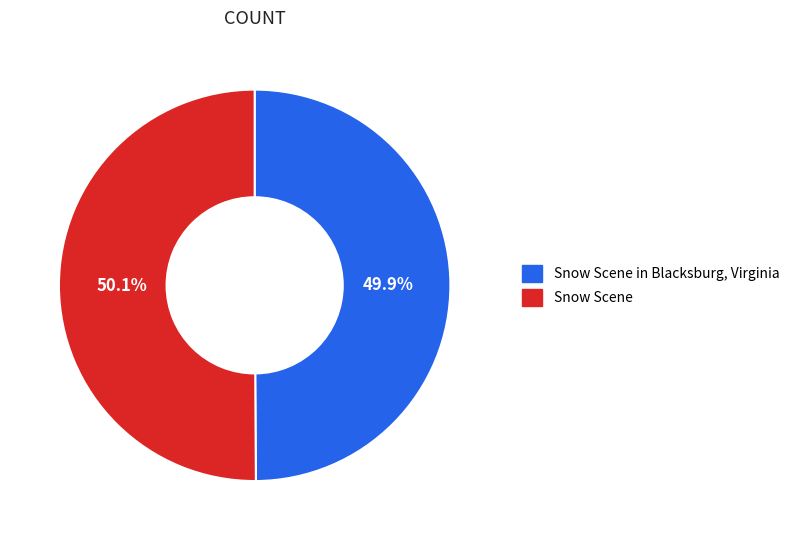

What percentage is the Snow Scene slice, to the nearest percent?

50%